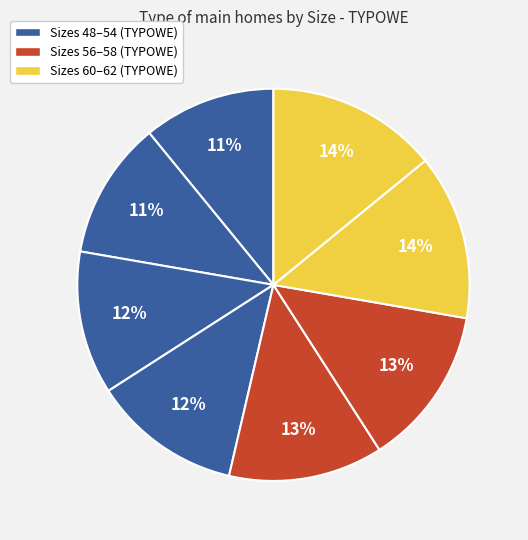

How many segments does this pie chart have?

8